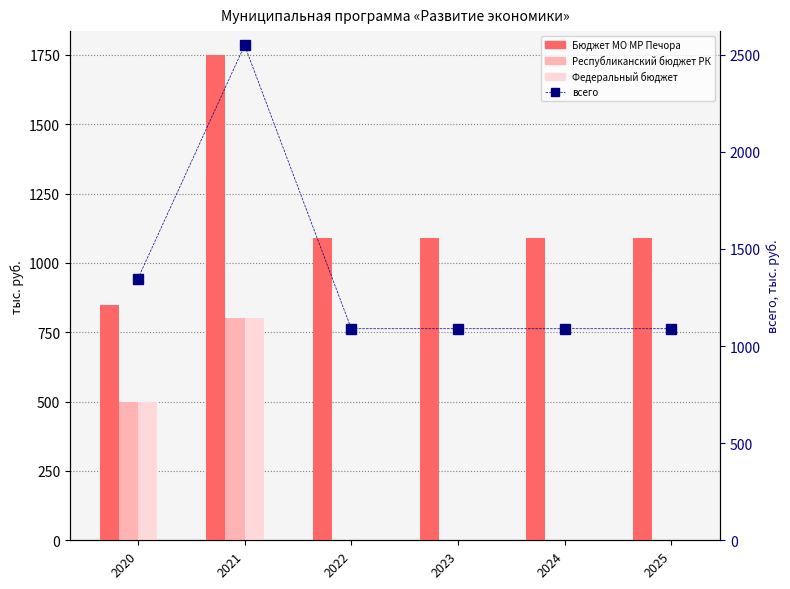

What is the difference between the maximum and second lowest values in the Бюджет МО МР Печора series?

659.4